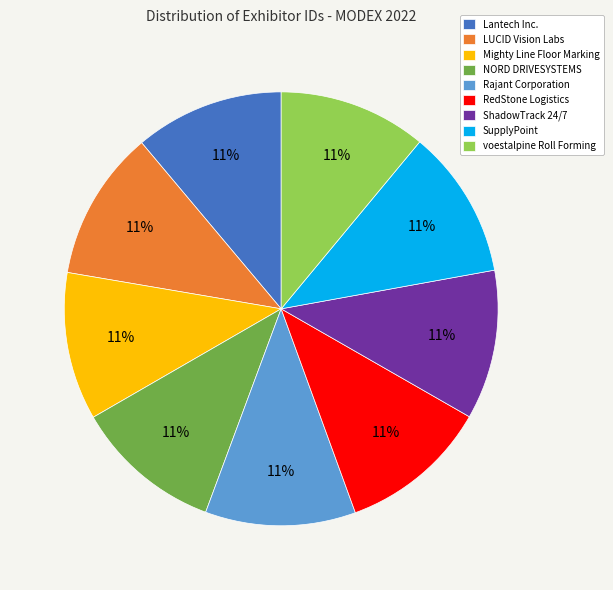

Is it true that LUCID Vision Labs is 11% of the pie?

True